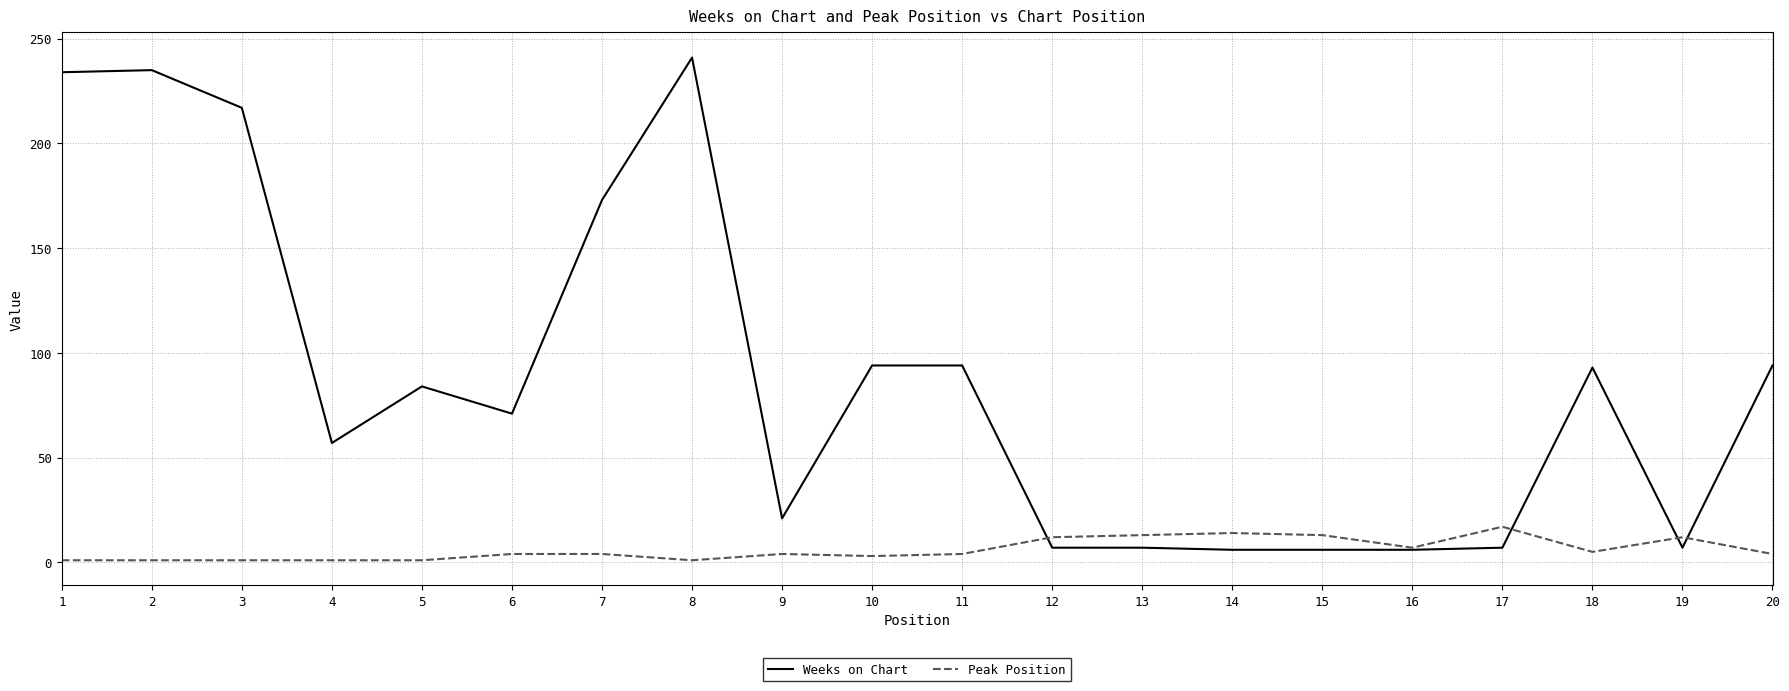

Is the value of Peak Position at 1 greater than the value of Weeks on Chart at 12?

No